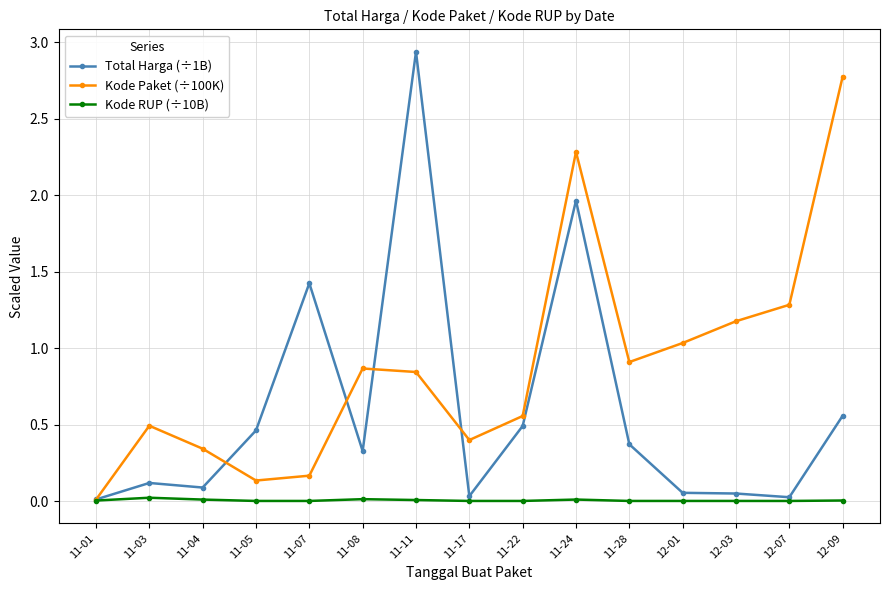

How many lines are shown in the chart?

3